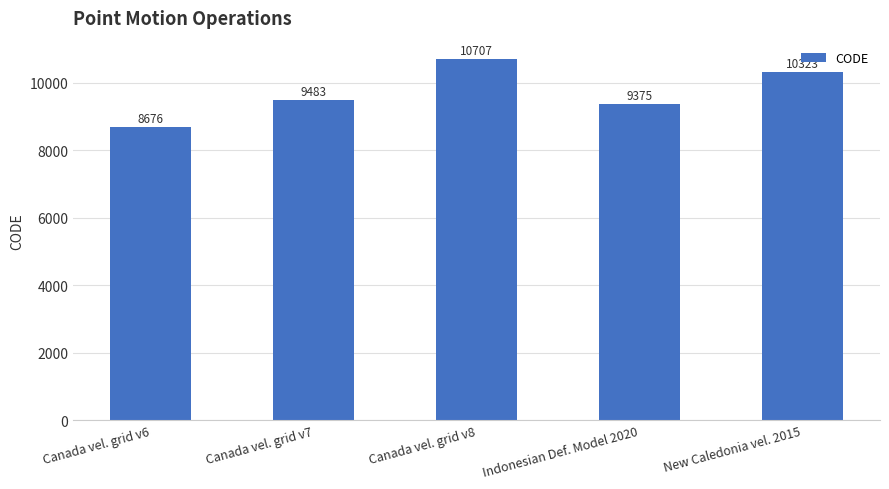

Rank the categories by value from highest to lowest.

Canada vel. grid v8, New Caledonia vel. 2015, Canada vel. grid v7, Indonesian Def. Model 2020, Canada vel. grid v6